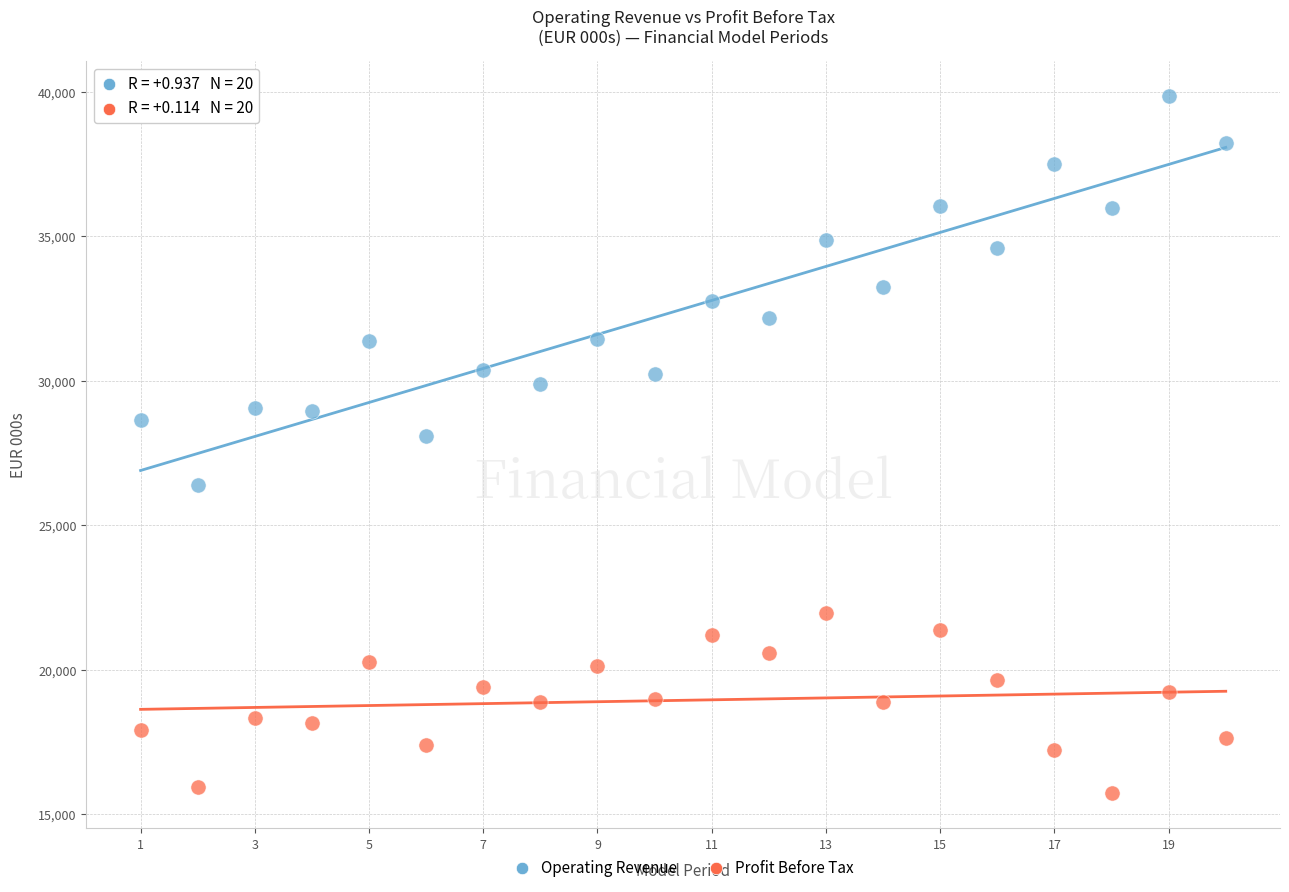

Which series contains the lowest Y value?

Profit Before Tax